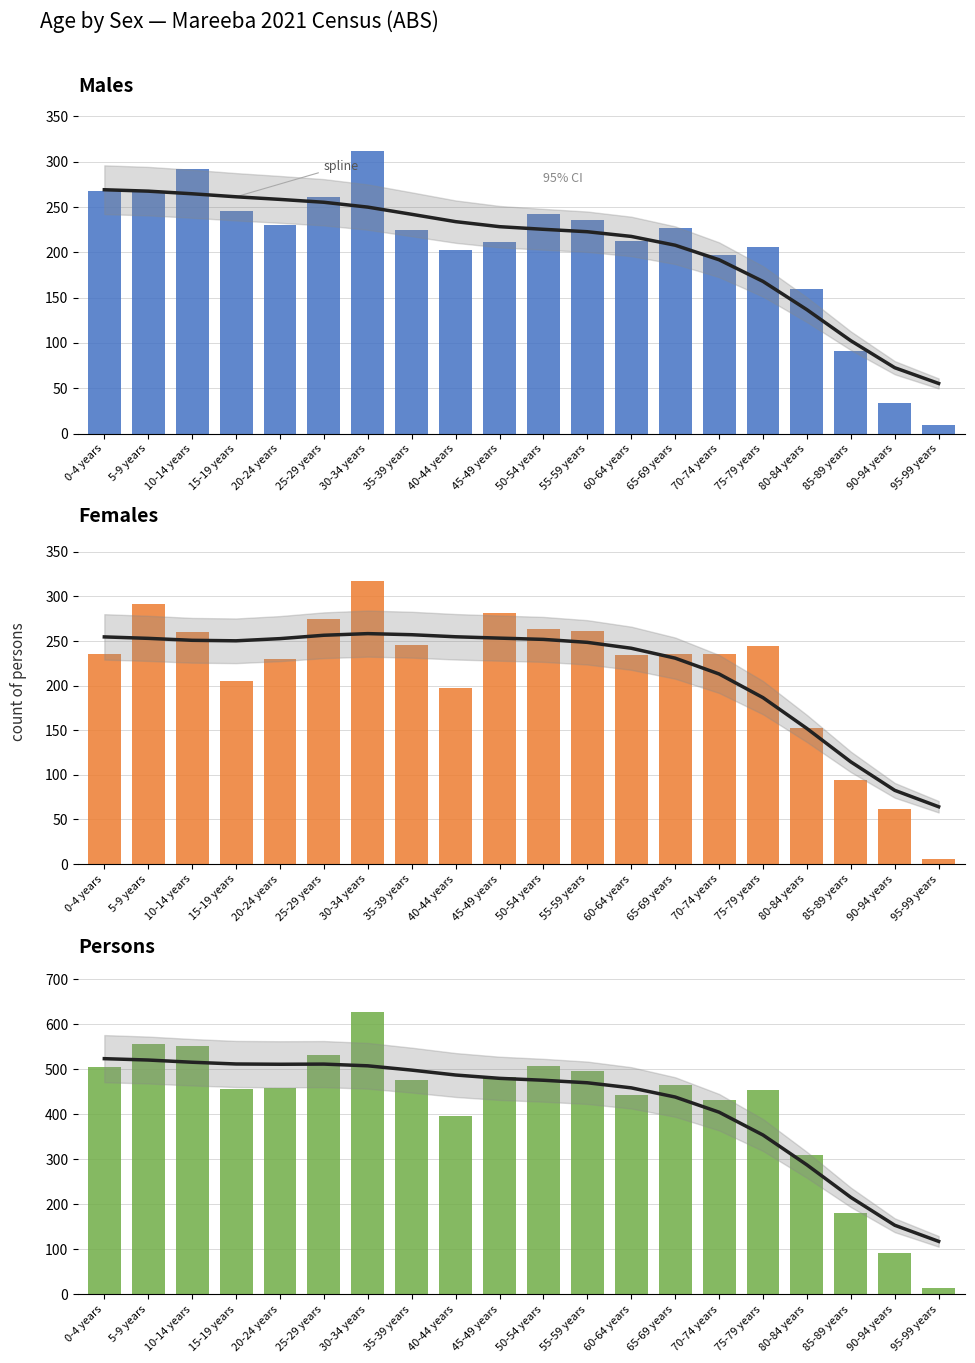

At which label does Persons (spline) reach its peak?

0-4 years